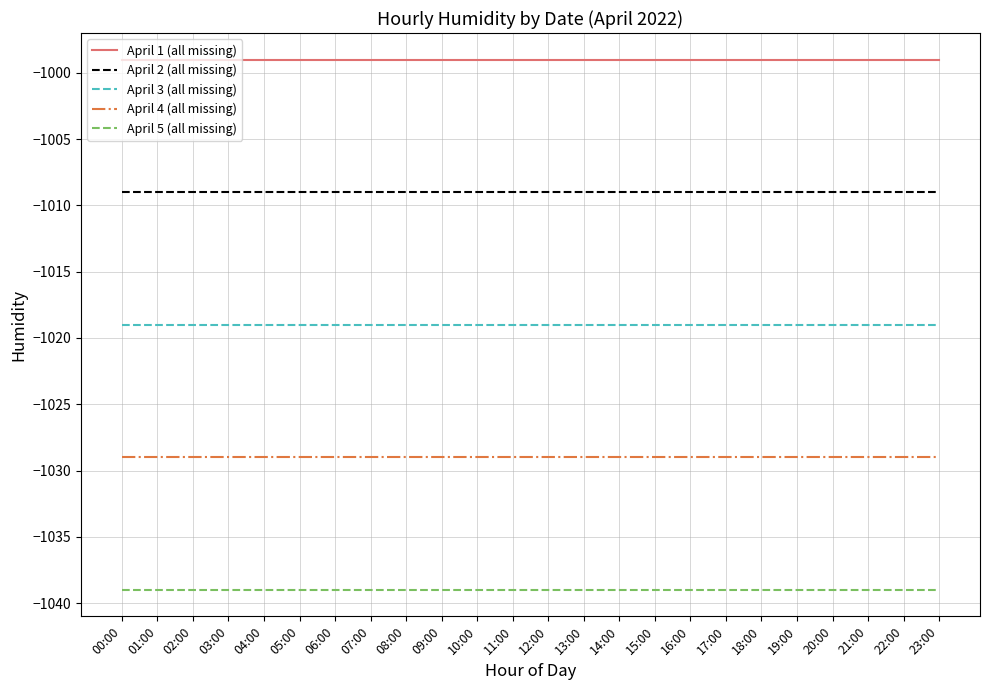

Reading left to right, list all the values displayed in this chart.

April 1 (all missing): -999	-999	-999	-999	-999	-999	-999	-999	-999	-999	-999	-999	-999	-999	-999	-999	-999	-999	-999	-999	-999	-999	-999	-999
April 2 (all missing): -1009	-1009	-1009	-1009	-1009	-1009	-1009	-1009	-1009	-1009	-1009	-1009	-1009	-1009	-1009	-1009	-1009	-1009	-1009	-1009	-1009	-1009	-1009	-1009
April 3 (all missing): -1019	-1019	-1019	-1019	-1019	-1019	-1019	-1019	-1019	-1019	-1019	-1019	-1019	-1019	-1019	-1019	-1019	-1019	-1019	-1019	-1019	-1019	-1019	-1019
April 4 (all missing): -1029	-1029	-1029	-1029	-1029	-1029	-1029	-1029	-1029	-1029	-1029	-1029	-1029	-1029	-1029	-1029	-1029	-1029	-1029	-1029	-1029	-1029	-1029	-1029
April 5 (all missing): -1039	-1039	-1039	-1039	-1039	-1039	-1039	-1039	-1039	-1039	-1039	-1039	-1039	-1039	-1039	-1039	-1039	-1039	-1039	-1039	-1039	-1039	-1039	-1039